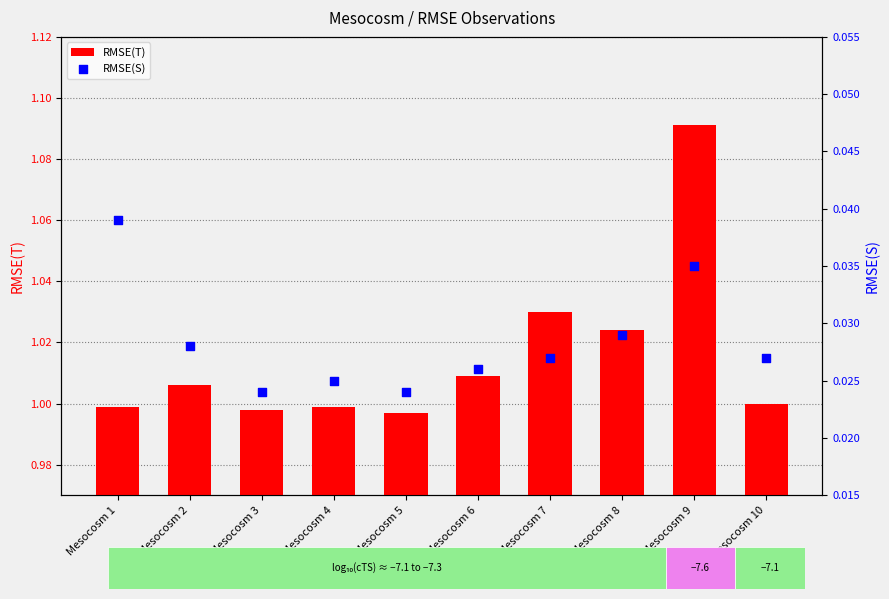

Is the value of RMSE(T) at Mesocosm 3 greater than the value of RMSE(S) at Mesocosm 1?

Yes